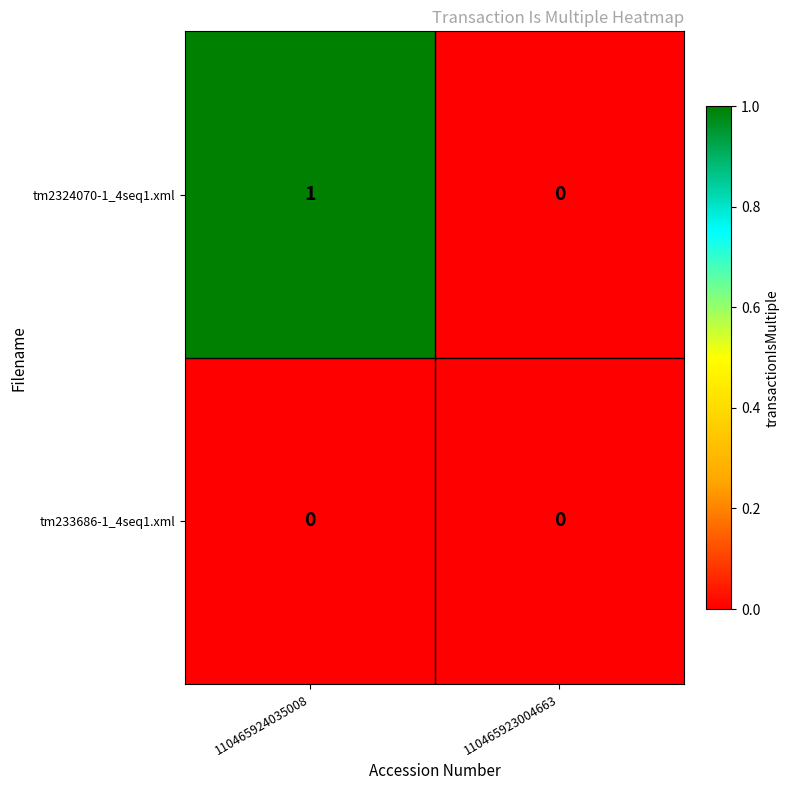

What is the difference between the highest and lowest values at 110465924035008?

1